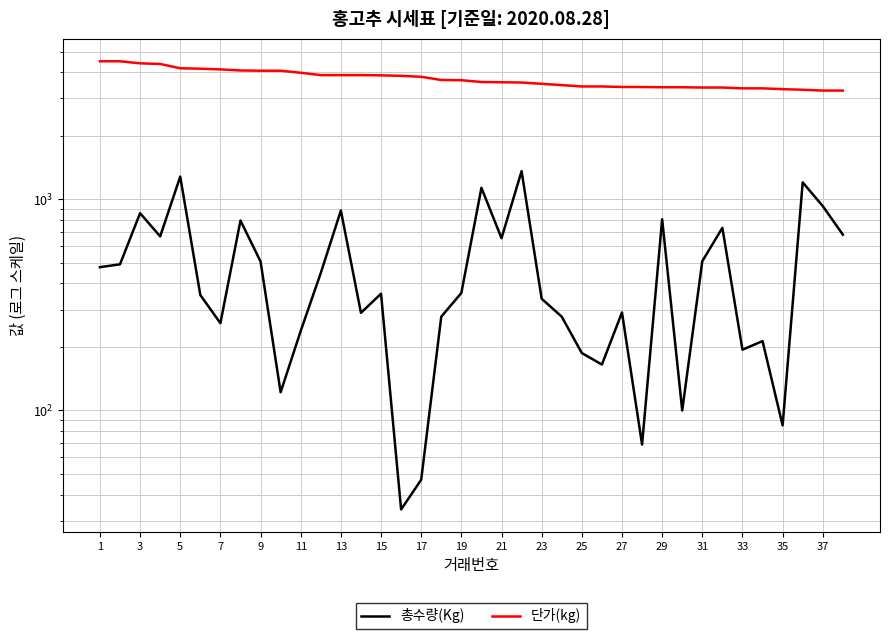

Rank the series by their maximum value, from highest to lowest.

단가(kg), 총수량(Kg)